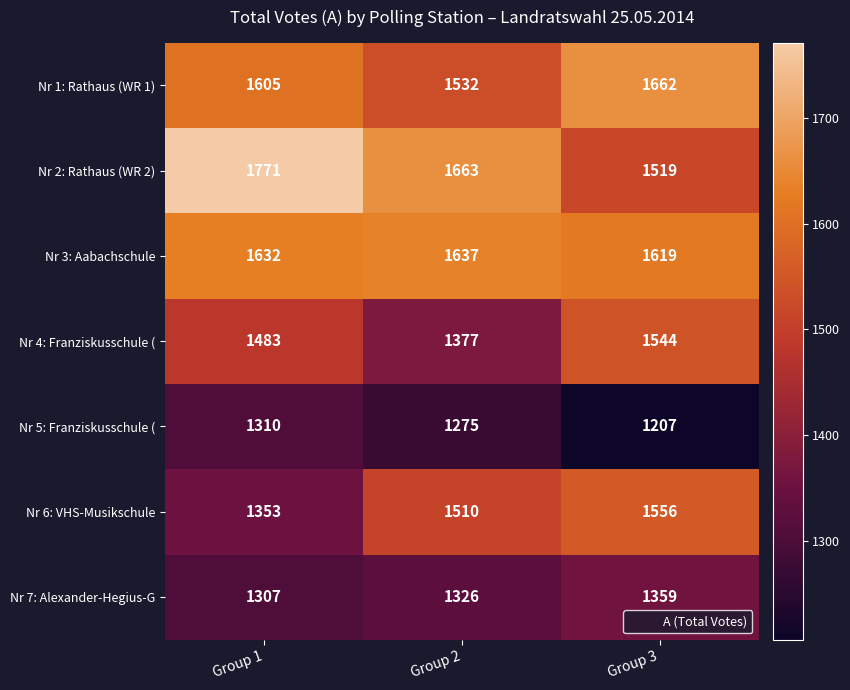

Is it true that Nr 1: Rathaus (WR 1) equals 1662 at Group 3?

True